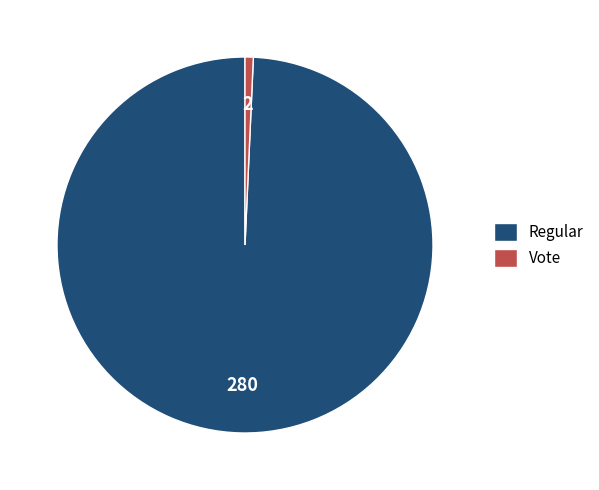

How many slices are in this pie chart?

2